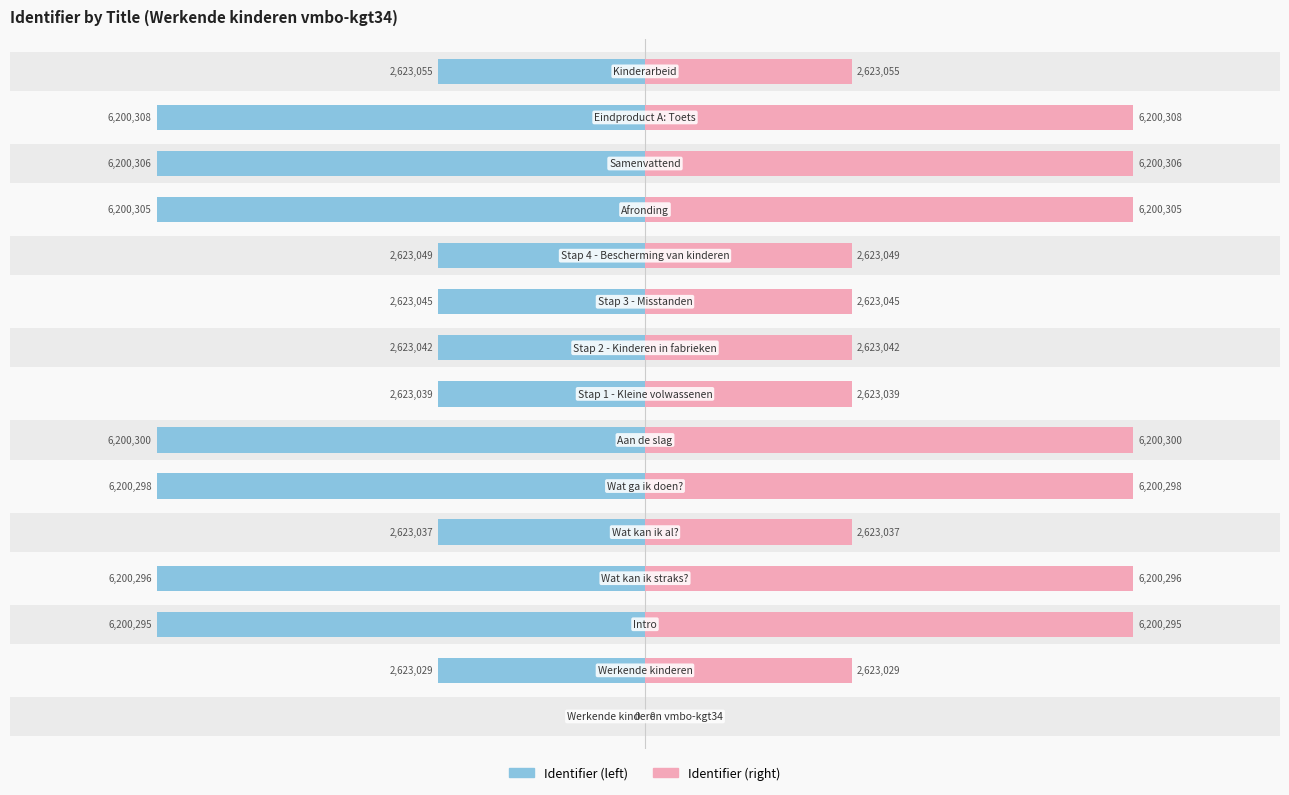

How many bars are there in each group?

2